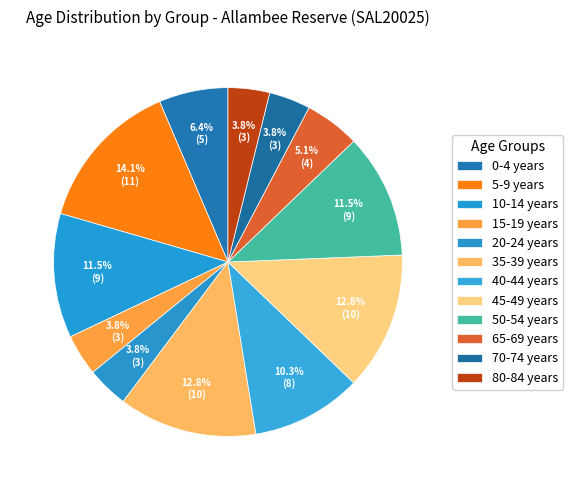

Rank the categories by value from lowest to highest.

15-19 years, 20-24 years, 70-74 years, 80-84 years, 65-69 years, 0-4 years, 40-44 years, 10-14 years, 50-54 years, 35-39 years, 45-49 years, 5-9 years